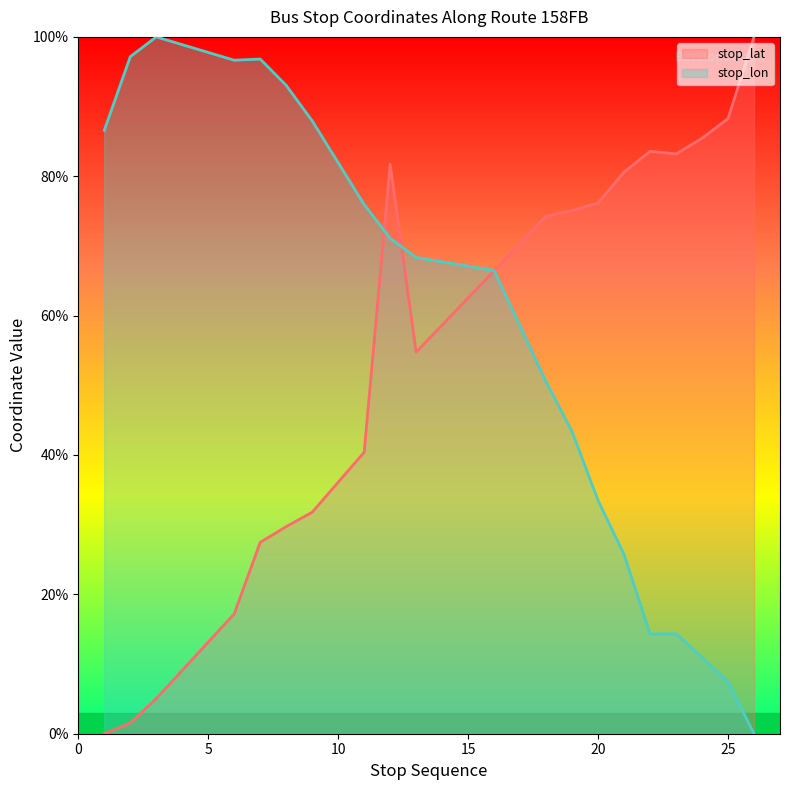

At how many categories does at least one series exceed 39?

20